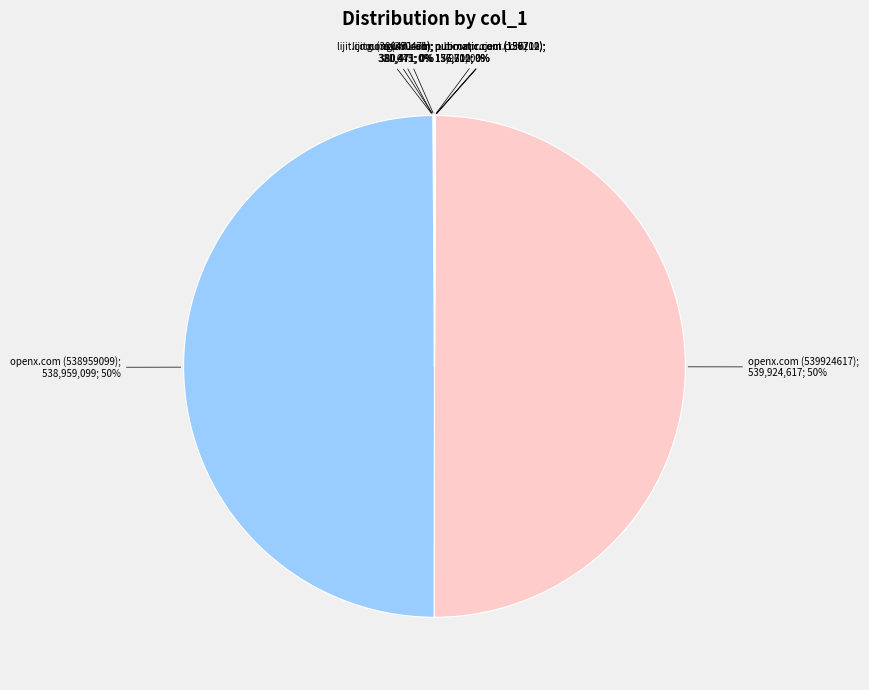

To the nearest percent, what is the average slice percentage?

10%